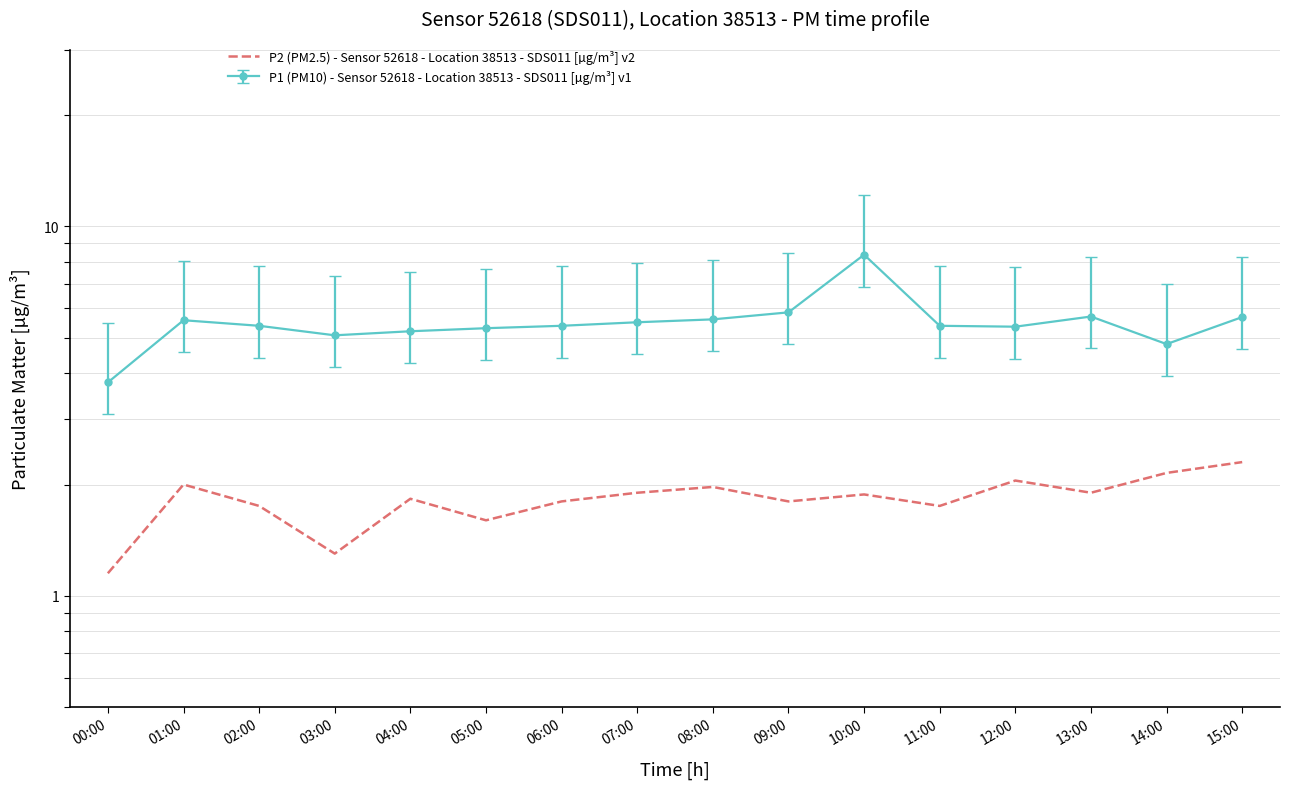

Which has a higher value, 05:00 or 14:00?

14:00